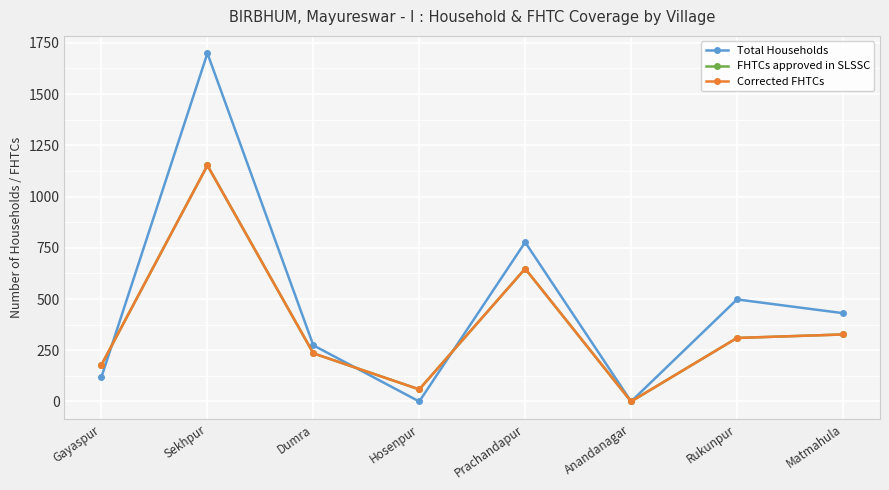

What is the label of the 8th point from the right?

Gayaspur